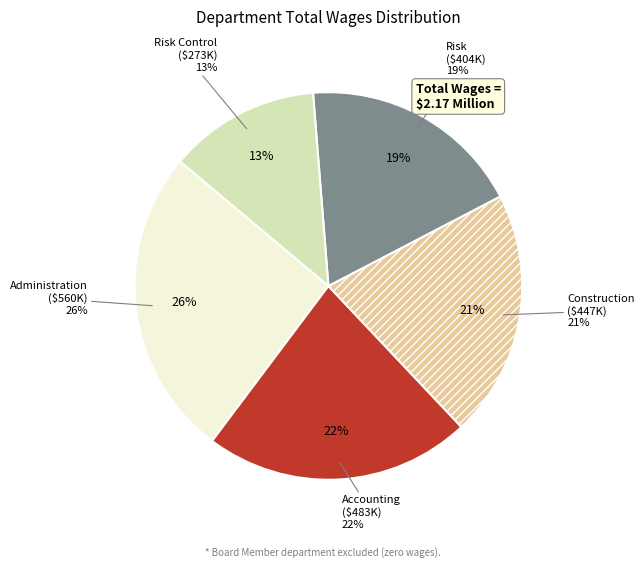

What percentage is the Construction slice, to the nearest percent?

21%